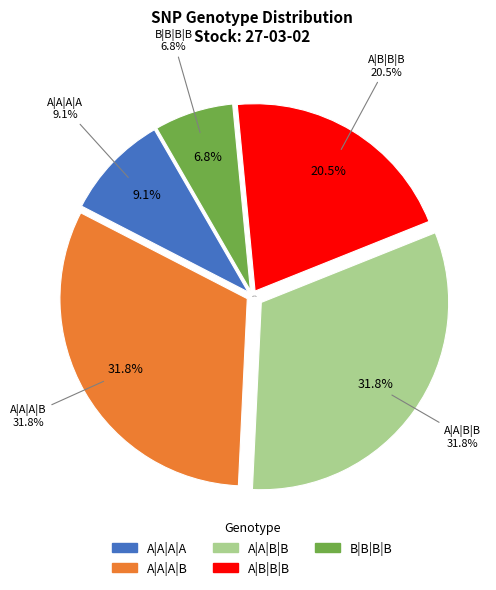

What is the ratio of the value at A|A|A|A to the value at A|A|B|B?

0.3